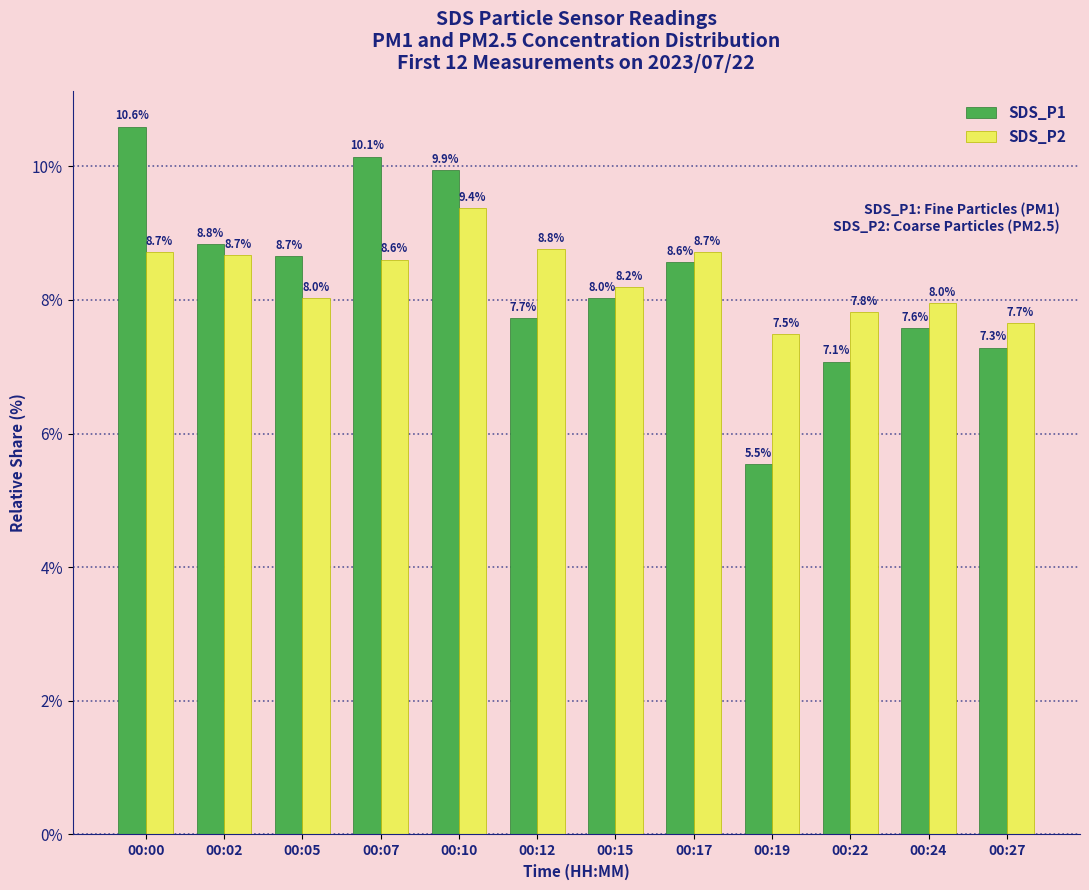

What value does the SDS_P2 series have at 00:02?

8.7